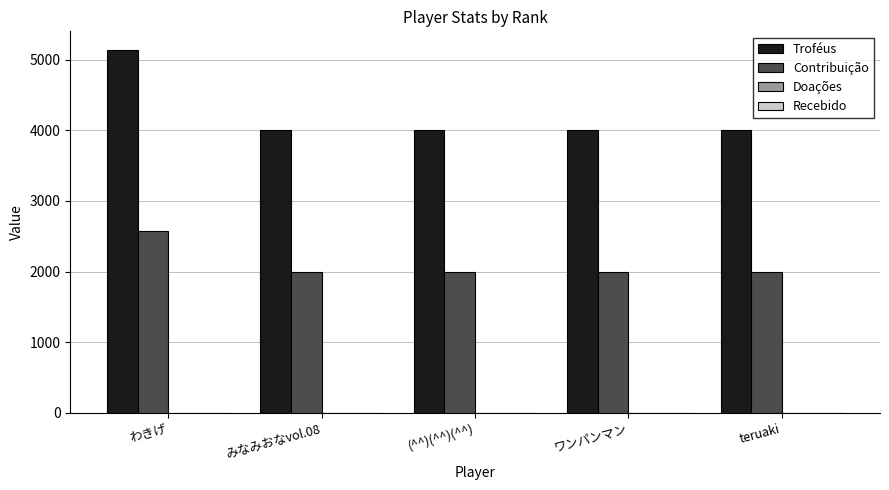

At how many categories does at least one series exceed 2645?

5